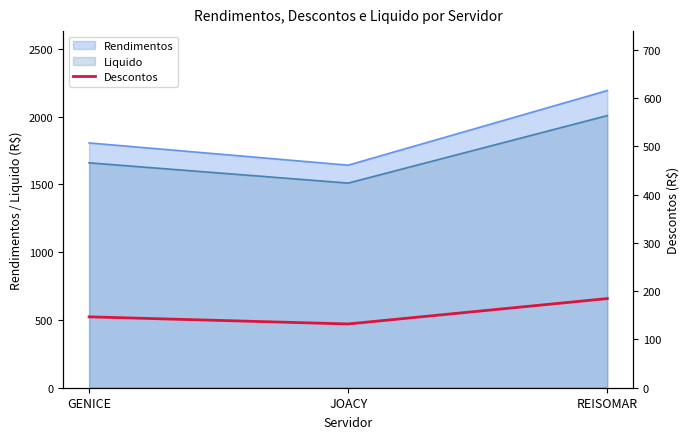

What is the difference between the maximum and minimum values?

52.6